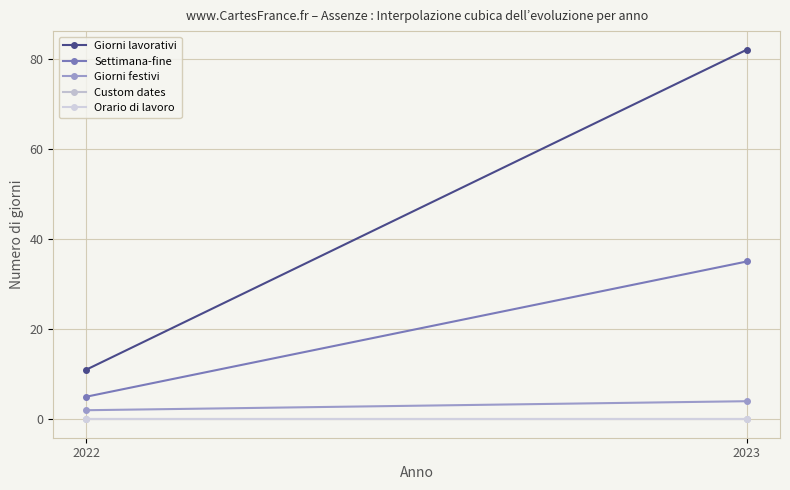

Which series has the widest spread of values?

Giorni lavorativi